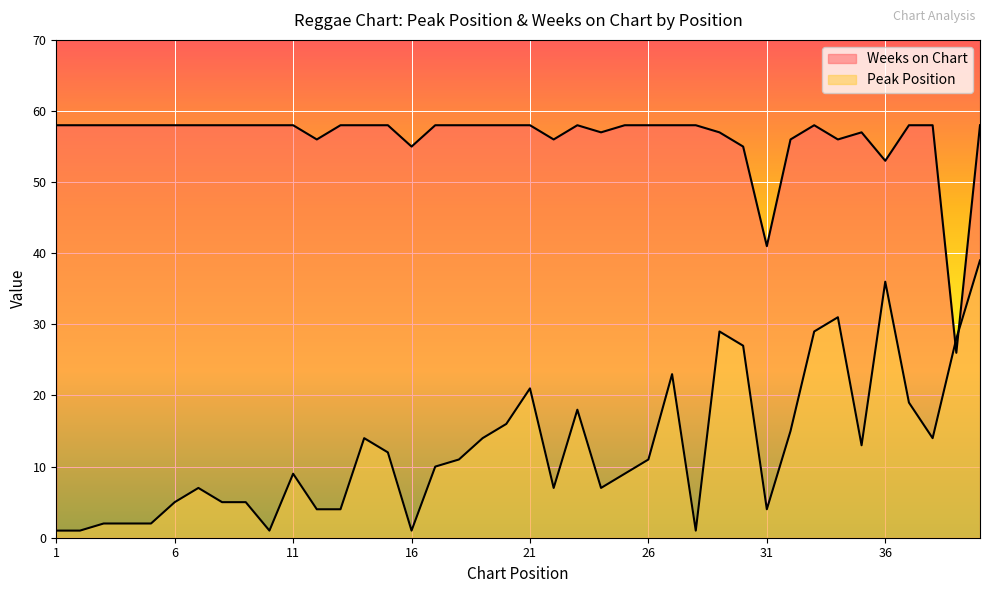

What are all the series names shown in the legend?

Peak Position, Weeks on Chart